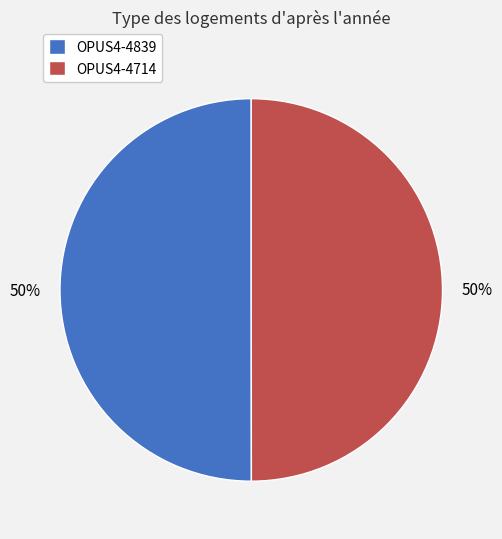

What is the ratio of the value at OPUS4-4839 to the value at OPUS4-4714?

1.0